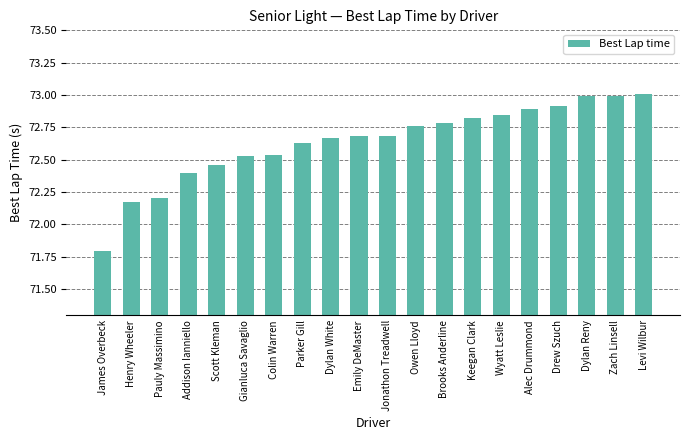

How many values are below 72?

1